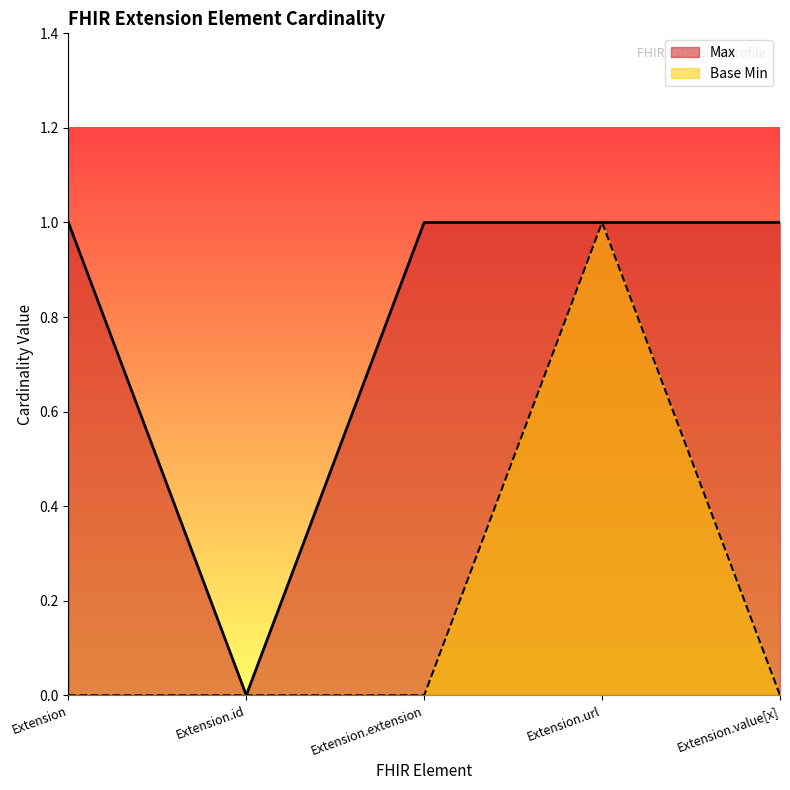

What are all the series names shown in the legend?

Max, Base Min